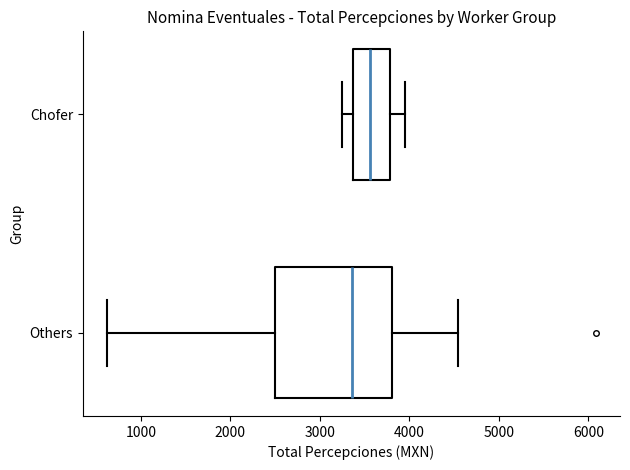

Reading bottom to top, transcribe this box plot: for each box, give where its median line is, the range the box spans, and where its two whiskers end, as read against the x-axis. The values are not printed on the chart, so give them approximately, as read against the axis.

Others: median 3400, box 2500 to 3800, whiskers 600 to 4500
Chofer: median 3600, box 3400 to 3800, whiskers 3200 to 4000